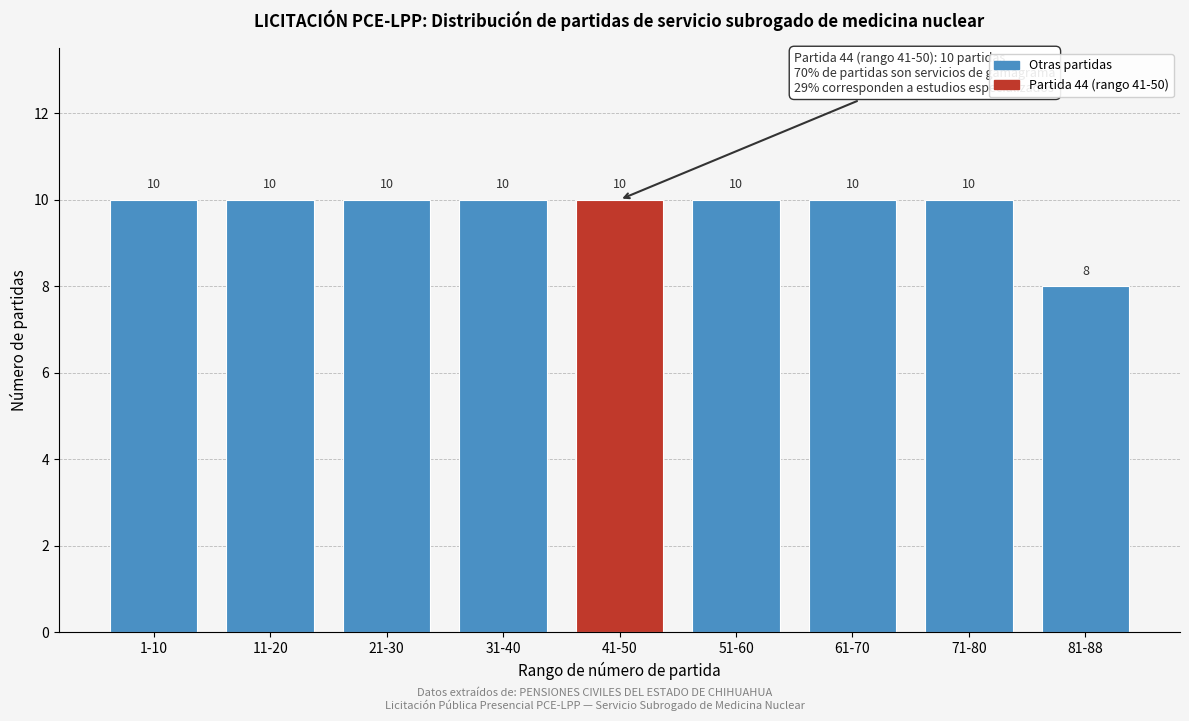

Reading left to right, extract all data points from this chart.

10	10	10	10	10	10	10	10	8